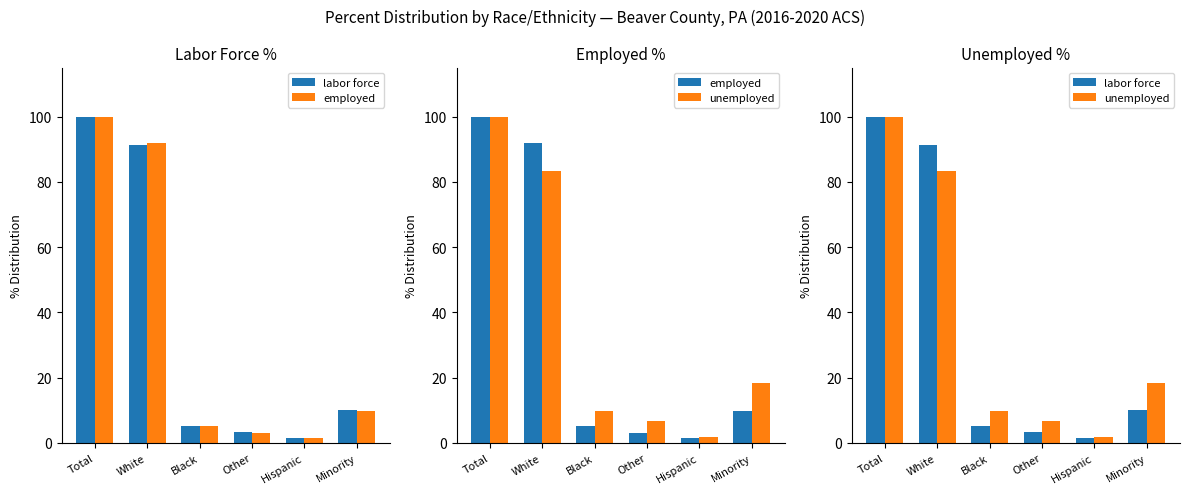

What is the sum of the labor force values at Total and Black?

105.3